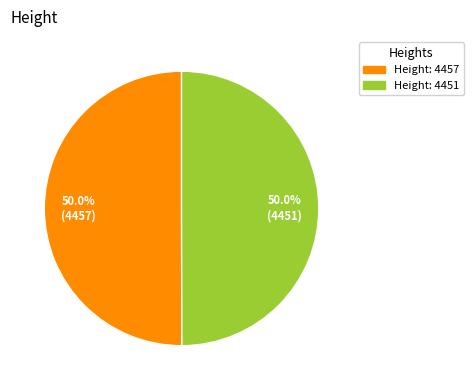

How much of the chart is everything except Height: 4457?

50.0%